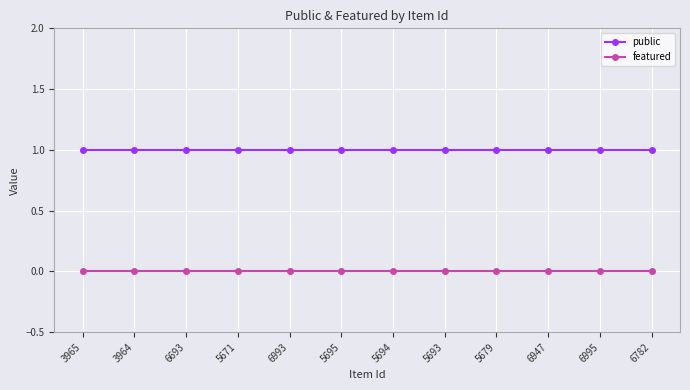

True or false: public has a value of 1 at 6782.

True